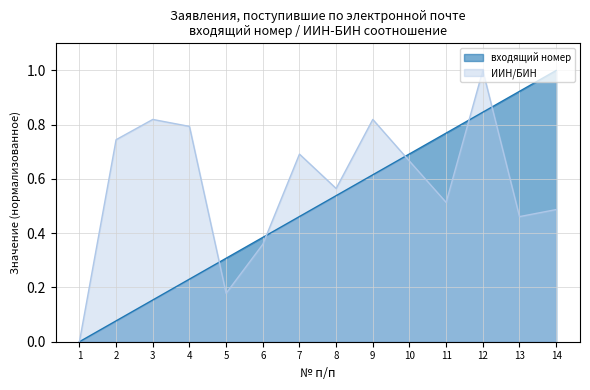

Count the number of data series in this chart.

2